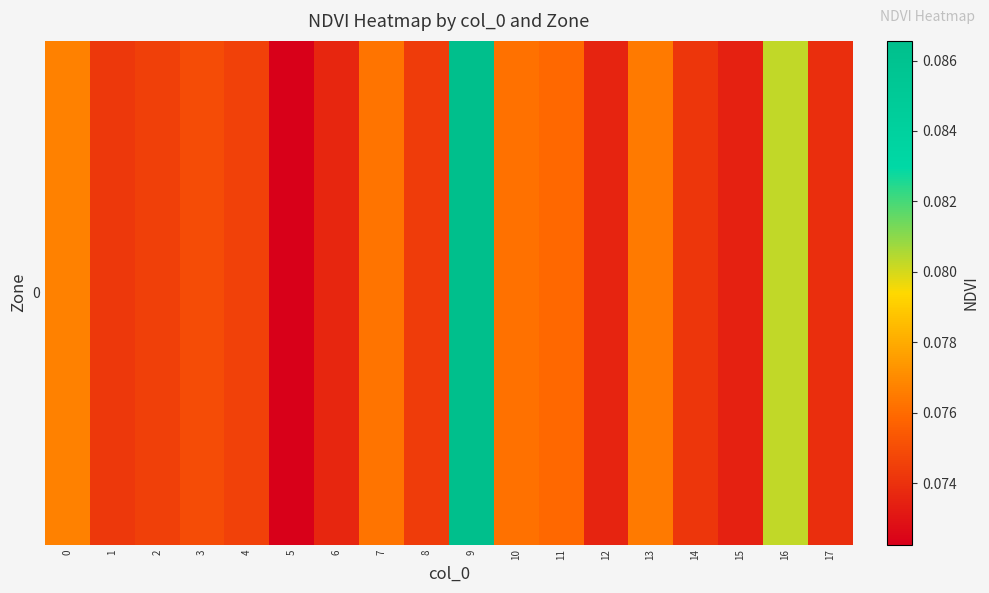

List the labels in order of value, largest first.

9, 16, 0, 13, 7, 10, 11, 3, 4, 2, 8, 1, 14, 17, 6, 12, 15, 5